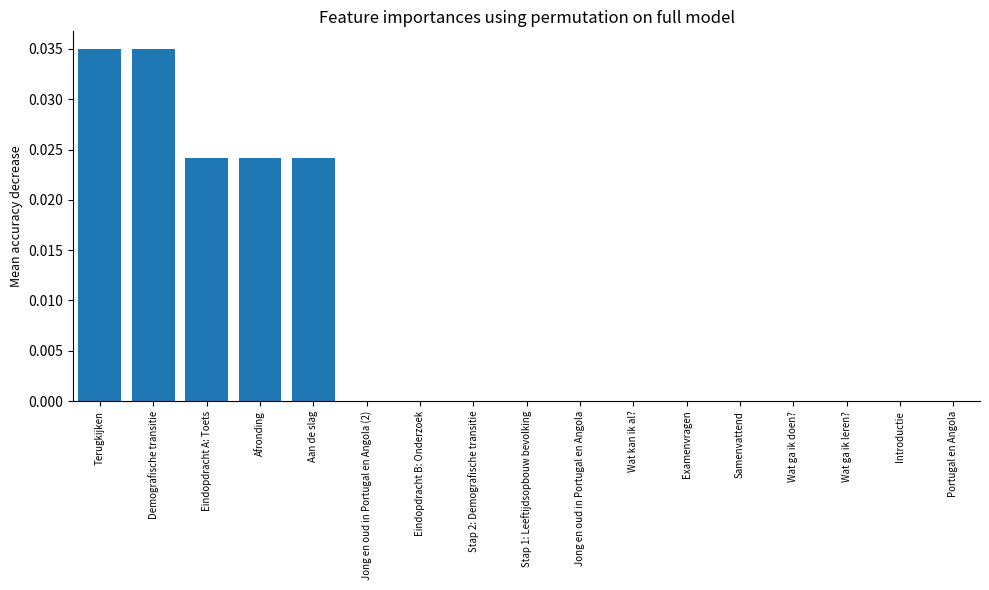

Count the number of data series in this chart.

1